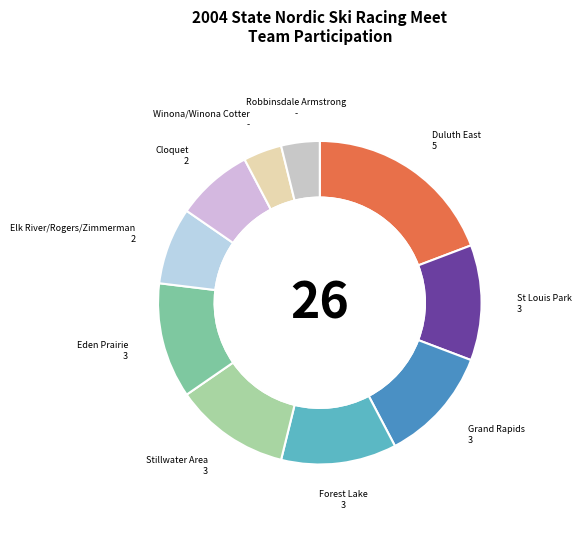

How much of the chart is everything except Grand Rapids?

88.5%